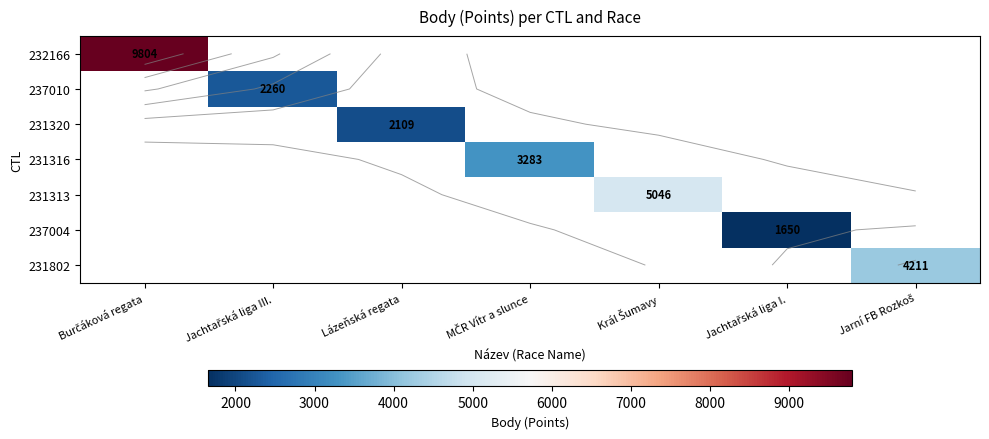

At which category does the chart reach its minimum across all series?

Jachtařská liga I.